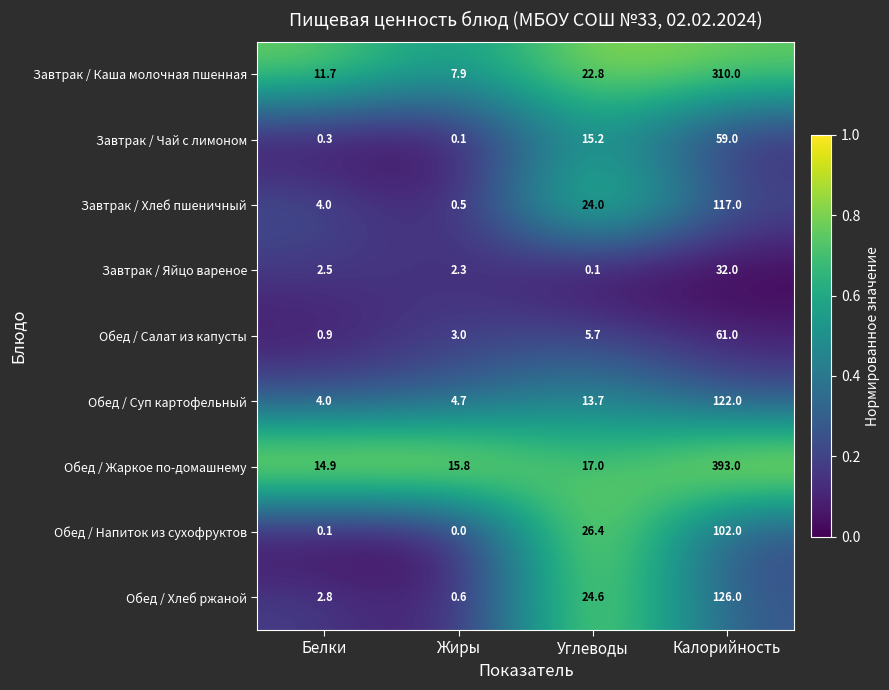

Which series has the widest spread of values?

Обед / Жаркое по-домашнему